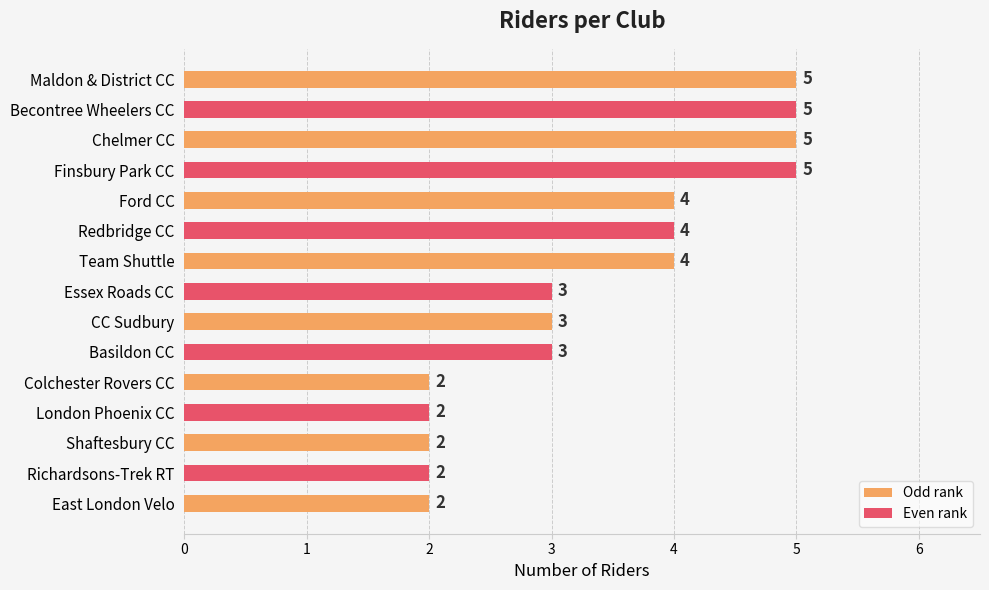

What is the maximum value shown in the chart?

5